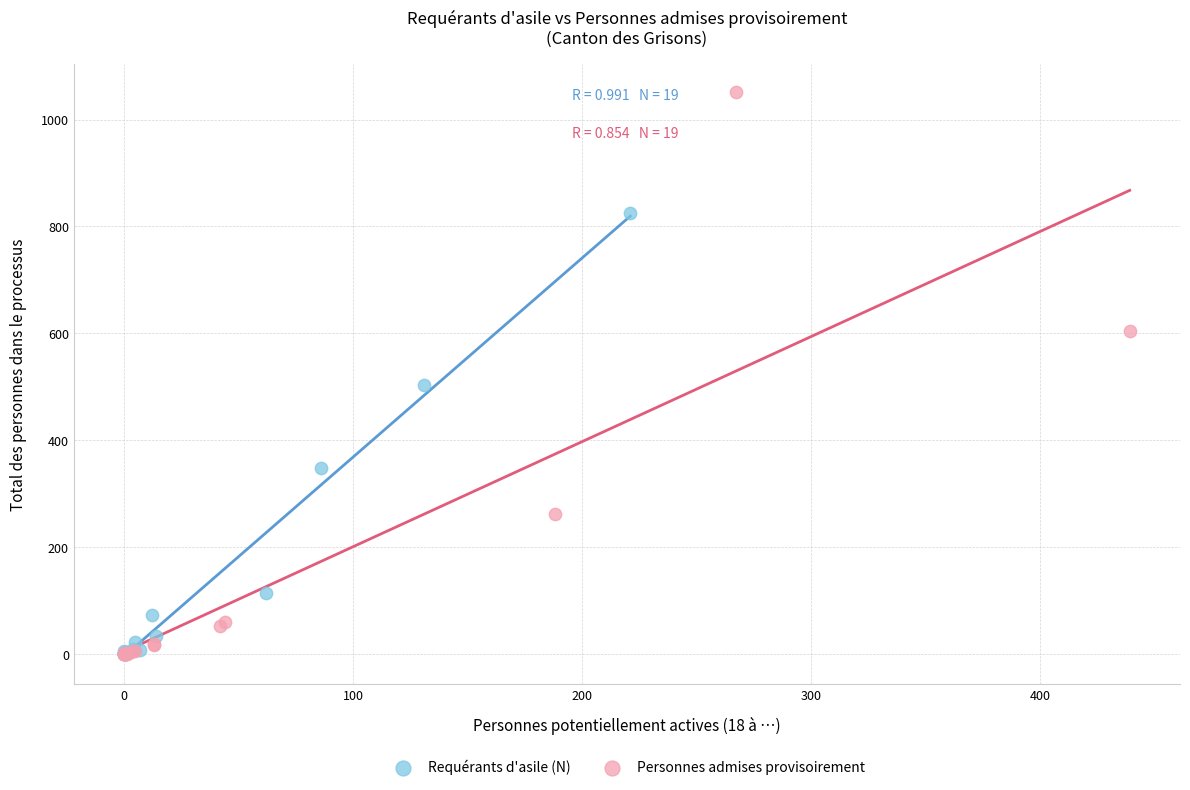

Which series reaches the maximum Y coordinate?

Personnes admises provisoirement